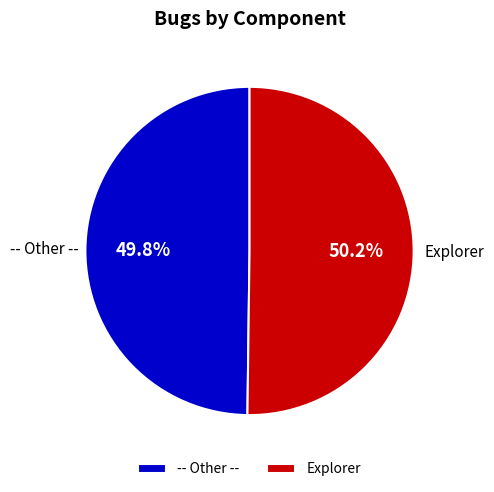

Do Explorer and -- Other -- together represent more than half of the pie?

Yes